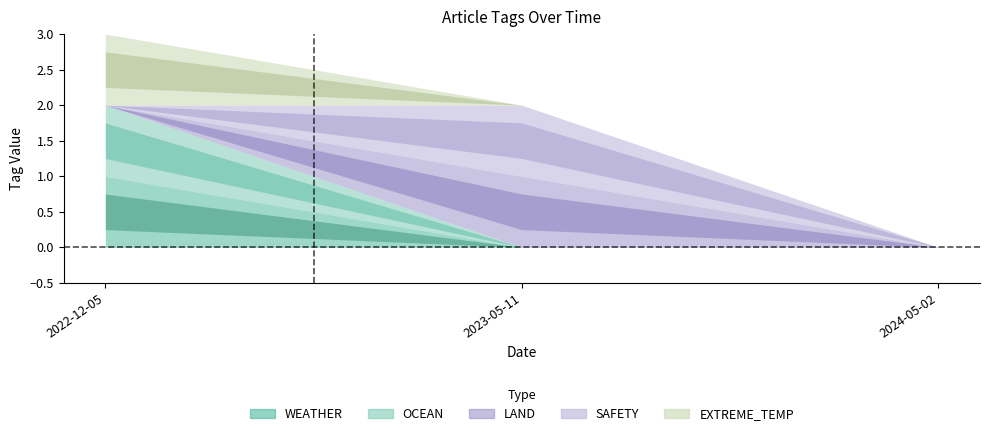

How many lines are shown in the chart?

5